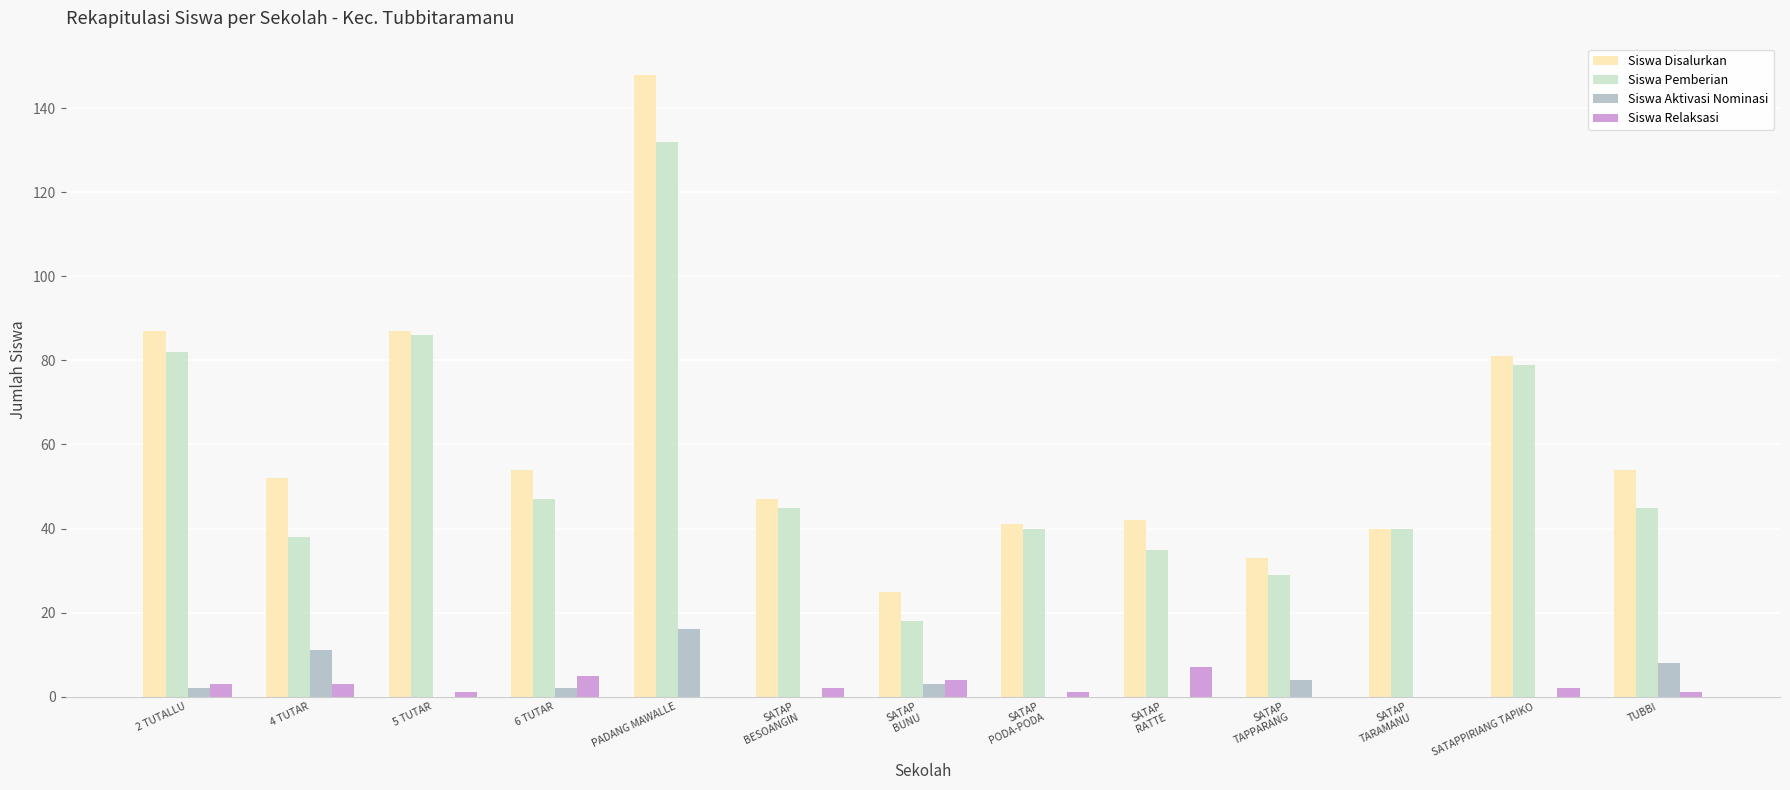

Read the Siswa Pemberian value at SATAP
RATTE.

35